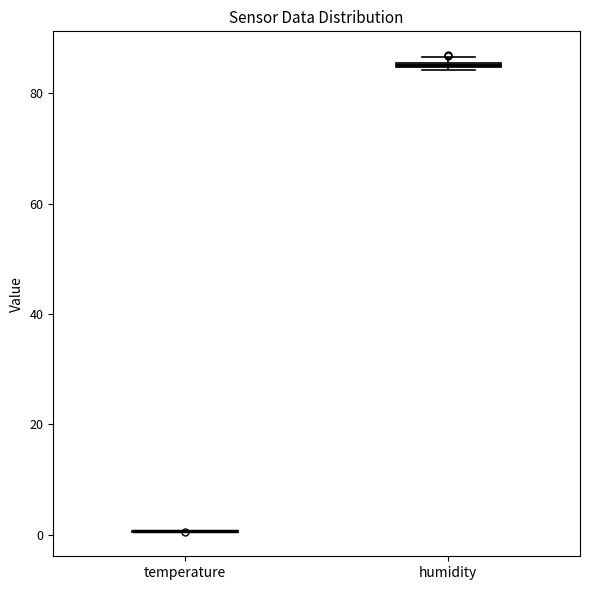

Where is the lower edge of the box for humidity on the y-axis? The values are not printed on the chart, so give them approximately, as read against the axis.

84